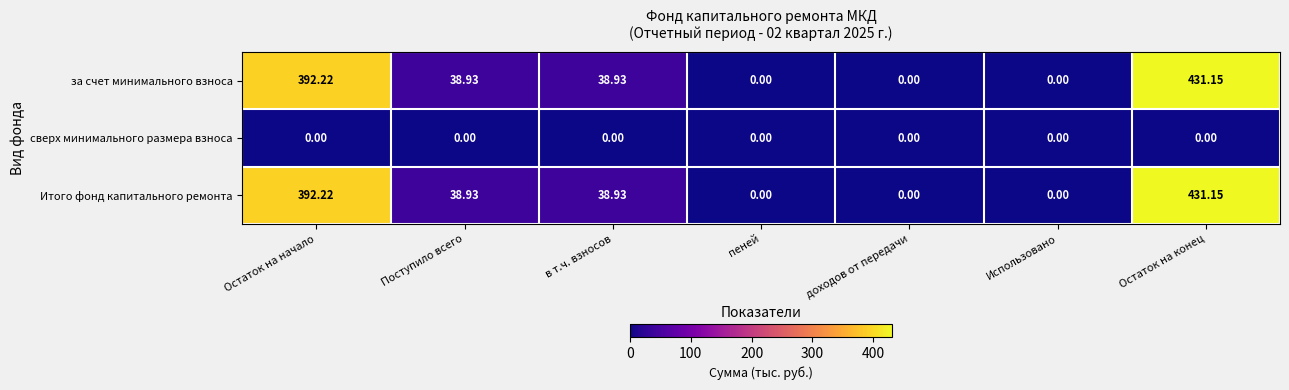

How many series are shown in this chart?

3